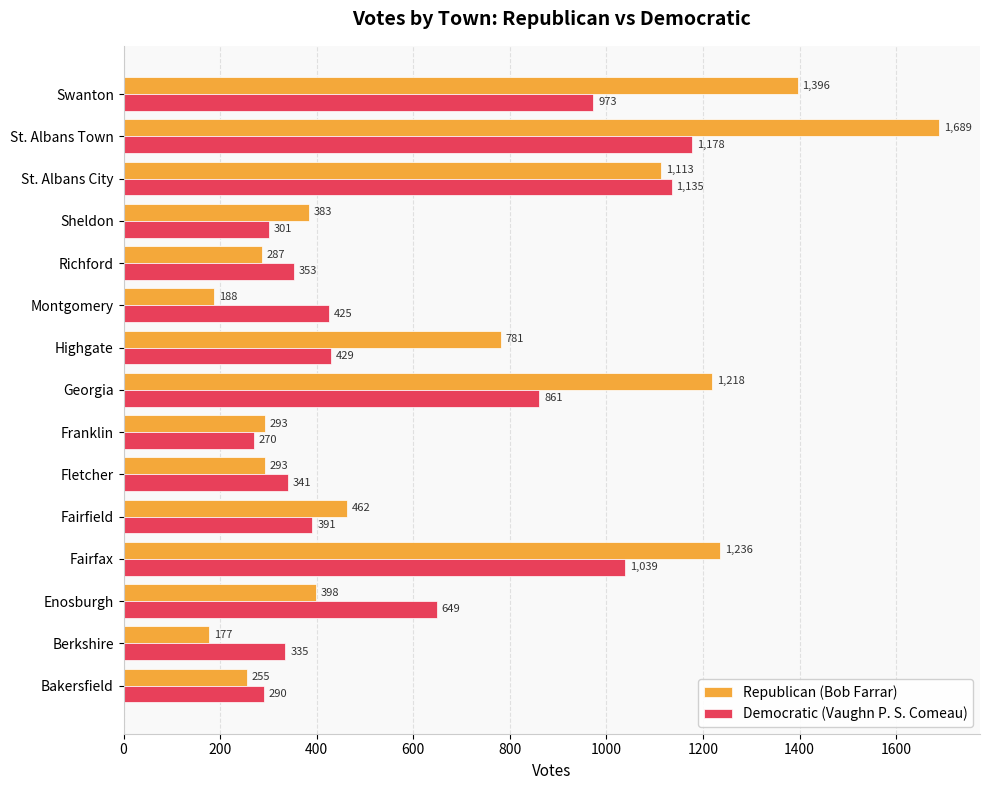

At how many categories does at least one series exceed 257?

15